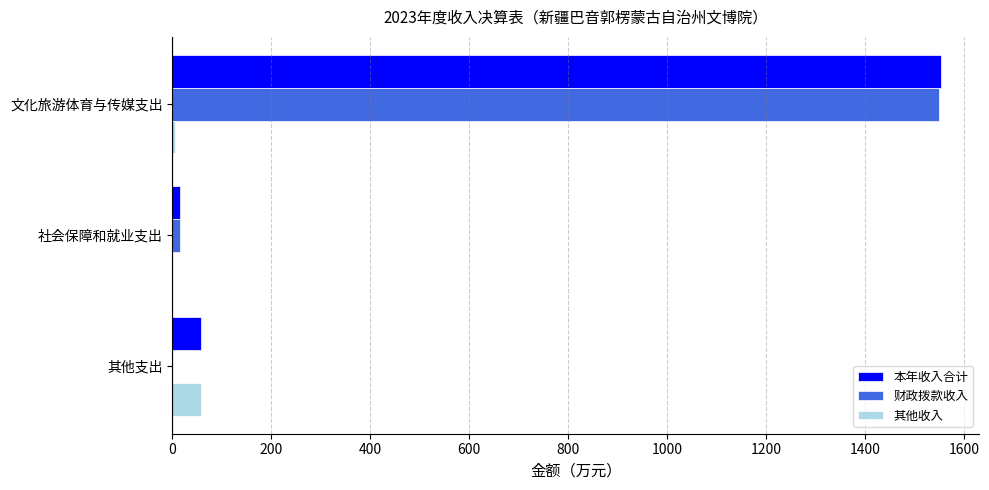

What is the average value of the 本年收入合计 series?

542.0